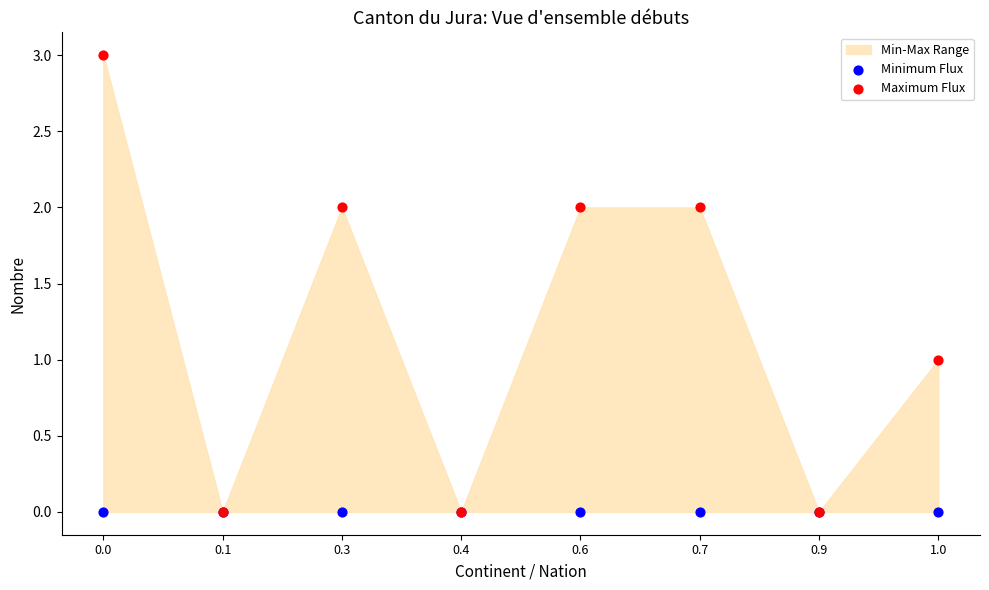

What are all the series names shown in the legend?

Minimum Flux, Maximum Flux